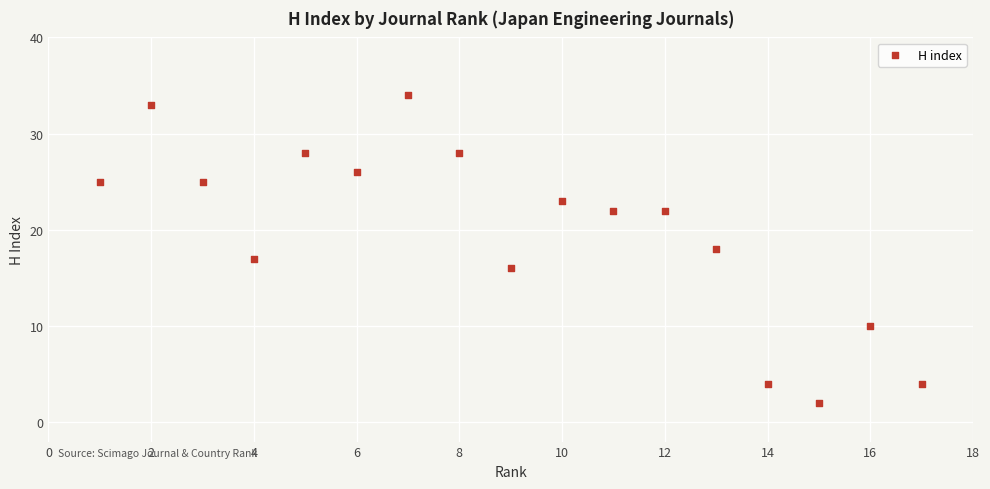

What is the range of X values (max minus min)?

16